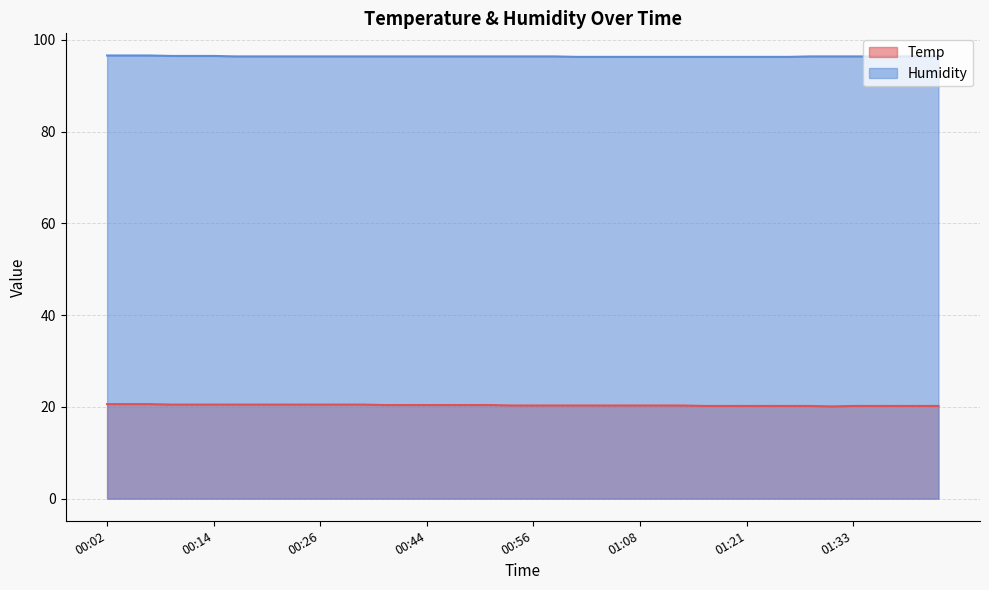

Does the chart display data point markers on the line(s)?

No